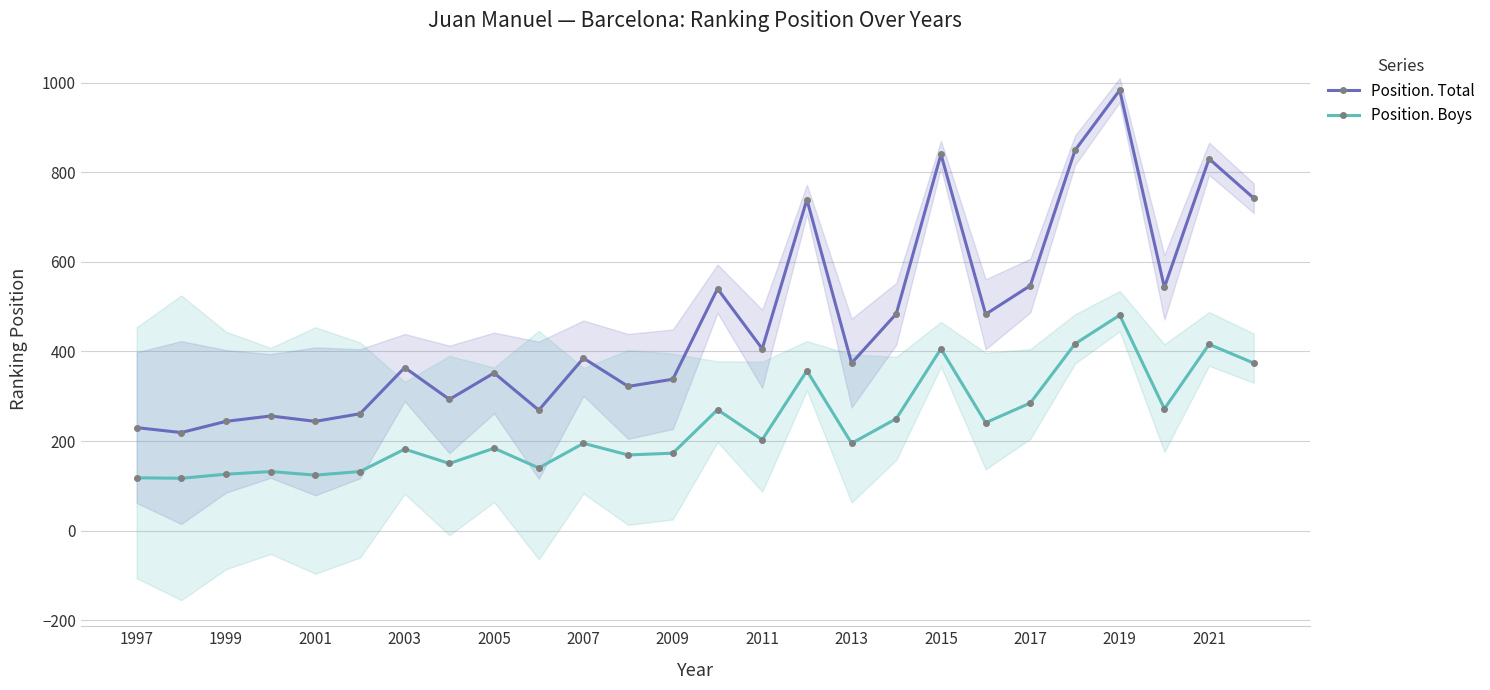

How many data points in Position. Boys are above 195?

12